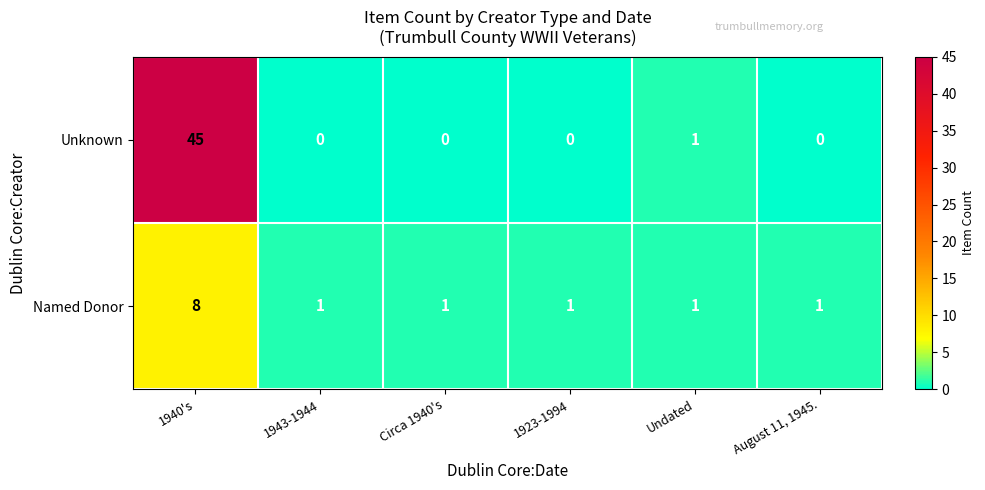

How many categories are shown in the chart?

6